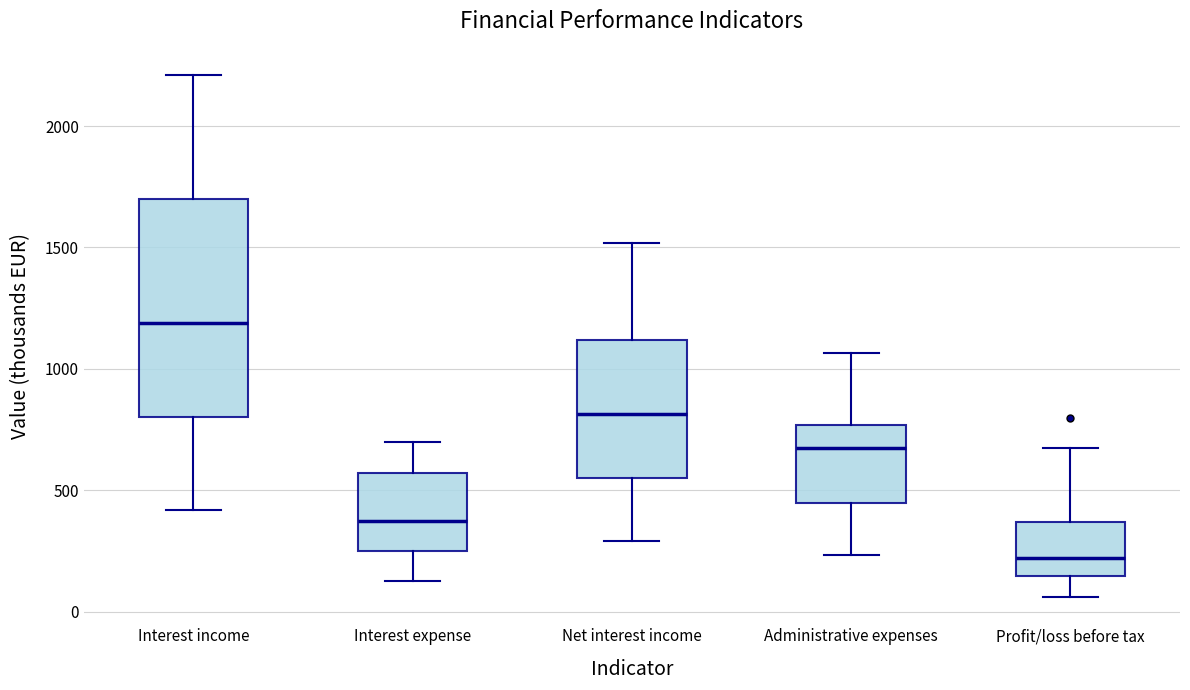

Reading left to right, read every box against the y-axis: the position of its median line, the range the box covers, and the ends of its whiskers. The values are not printed on the chart, so give them approximately, as read against the axis.

Interest income: median 1200, box 800 to 1700, whiskers 400 to 2200
Interest expense: median 350, box 250 to 550, whiskers 150 to 700
Net interest income: median 800, box 550 to 1100, whiskers 300 to 1500
Administrative expenses: median 700, box 450 to 750, whiskers 250 to 1050
Profit/loss before tax: median 200, box 150 to 350, whiskers 50 to 700